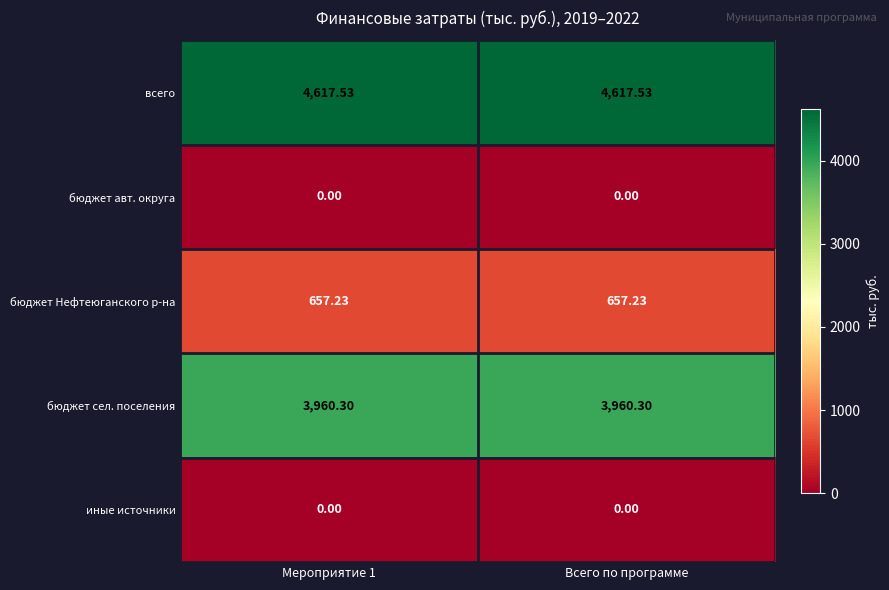

What is the difference between the highest and lowest values at Мероприятие 1?

4617.5